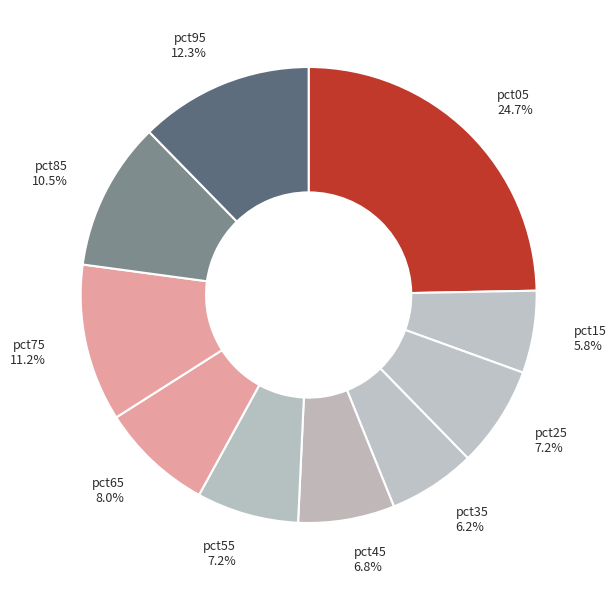

Which slice is the largest?

pct05